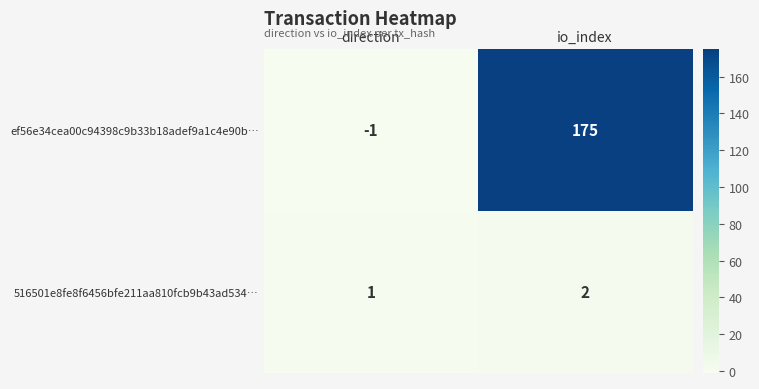

Which label corresponds to the smallest value in the chart?

direction